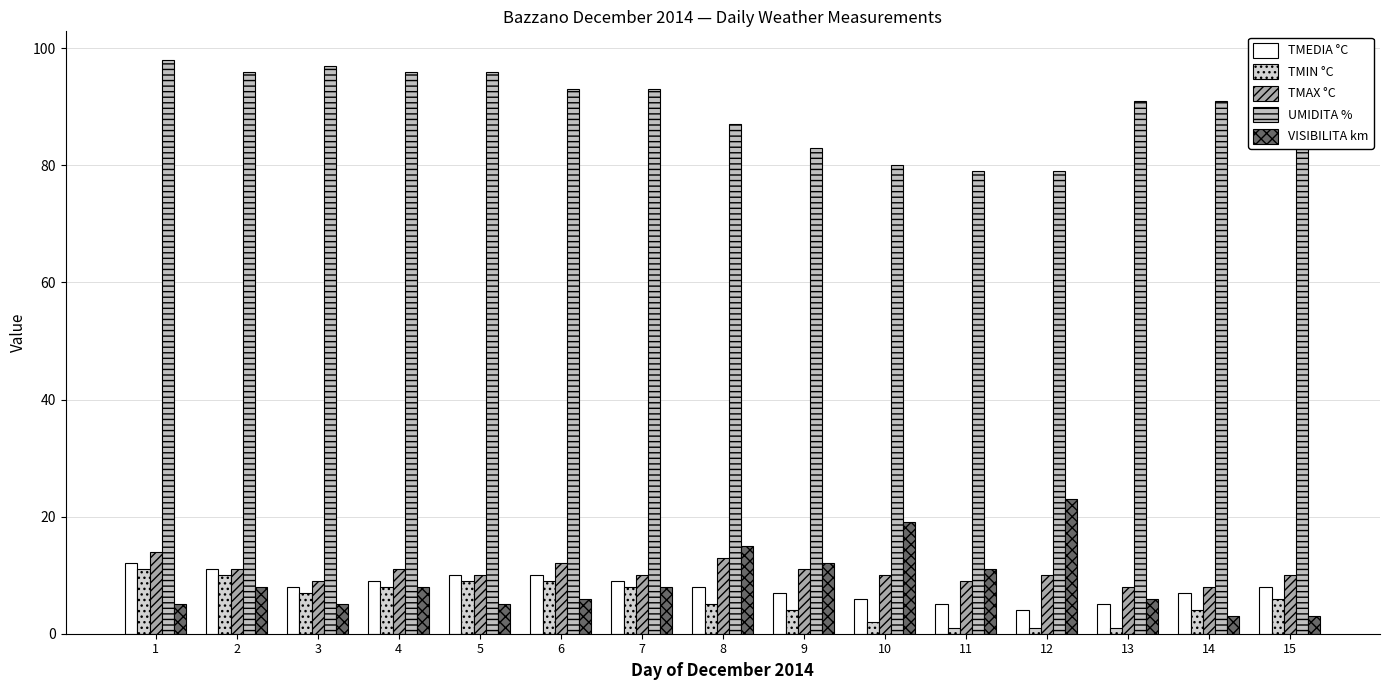

What is the value of the TMIN °C bar at the 5th from the left?

9